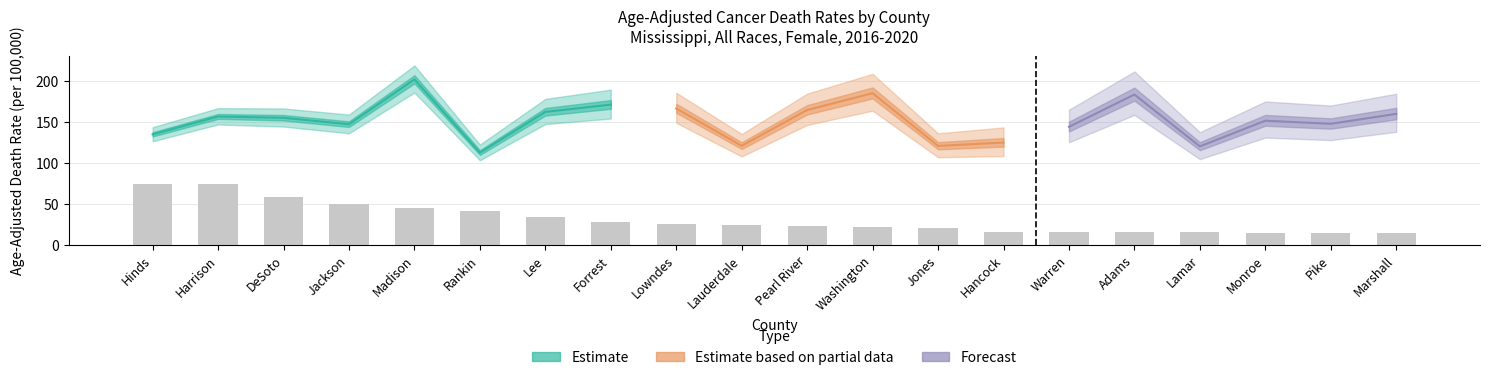

Reading left to right, list all the values displayed in this chart.

Rate: 135.1	156.9	155.3	147.5	202.1	112.9	162.5	171.4	166.7	121.2	164.8	185.3	121.1	125.1	144.3	183.7	120.5	151.8	148.0	160.1
Lower CI: 126.7	147.2	144.6	136.4	186.1	103.6	147.7	154.4	149.2	108.2	146.6	164.0	107.2	108.7	125.5	158.9	104.9	131.2	128.1	138.2
Upper CI: 143.9	167.1	166.7	159.3	219.2	122.7	178.4	189.7	185.9	135.6	184.8	208.9	136.4	143.6	165.2	211.8	137.8	175.2	170.3	184.7
Count: 204.0	203.0	160.0	136.0	123.0	114.0	92.0	78.0	69.0	67.0	64.0	59.0	58.0	45.0	45.0	44.0	44.0	42.0	42.0	41.0